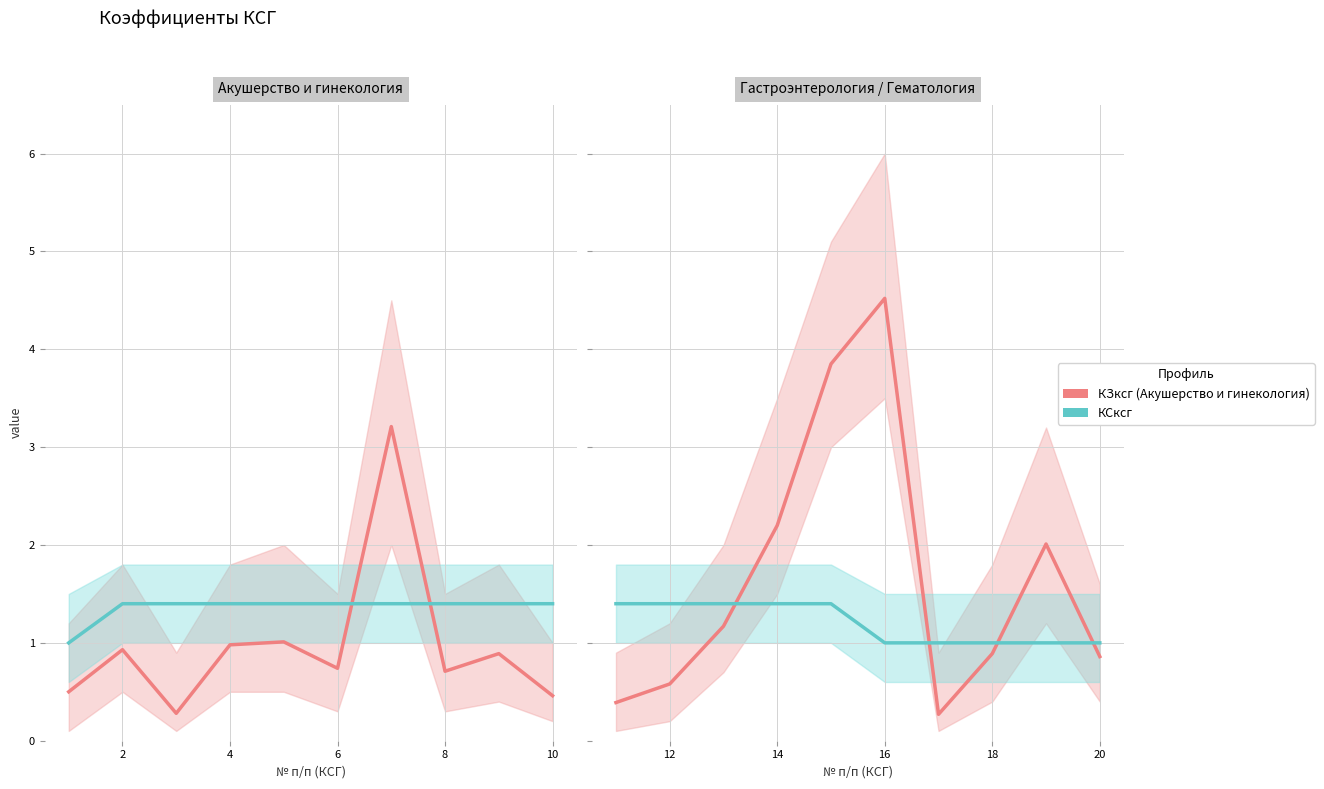

Rank the series by their maximum value, from lowest to highest.

КСксг, КЗксг (Акушерство и гинекология)